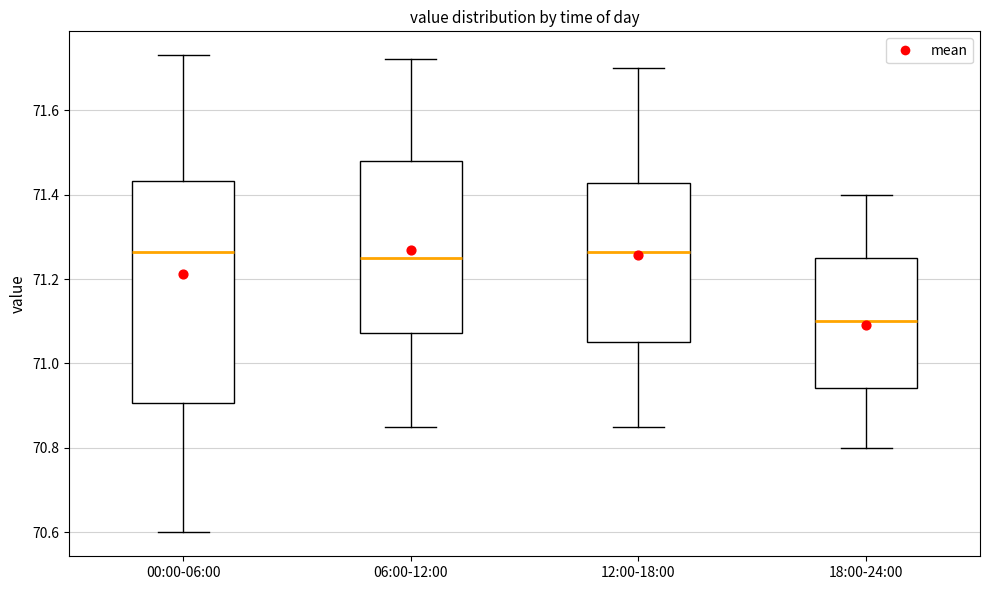

Which box is the tallest, from its lower edge to its upper edge?

00:00-06:00